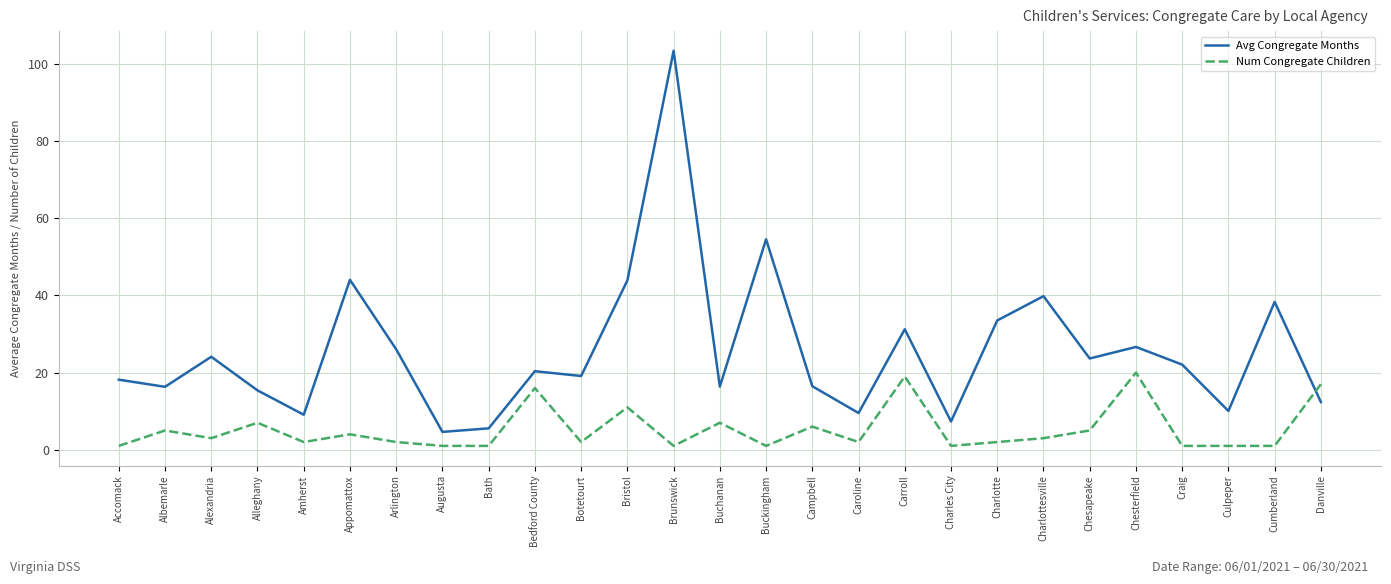

What is the sum of all Num Congregate Children values?

142.0